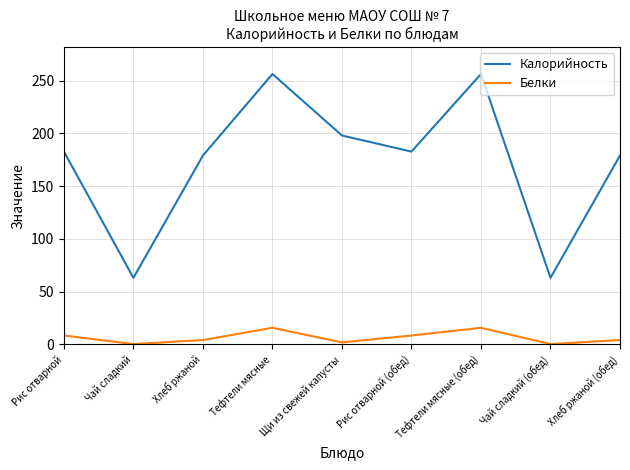

Is this an area chart (filled region under the line)?

No